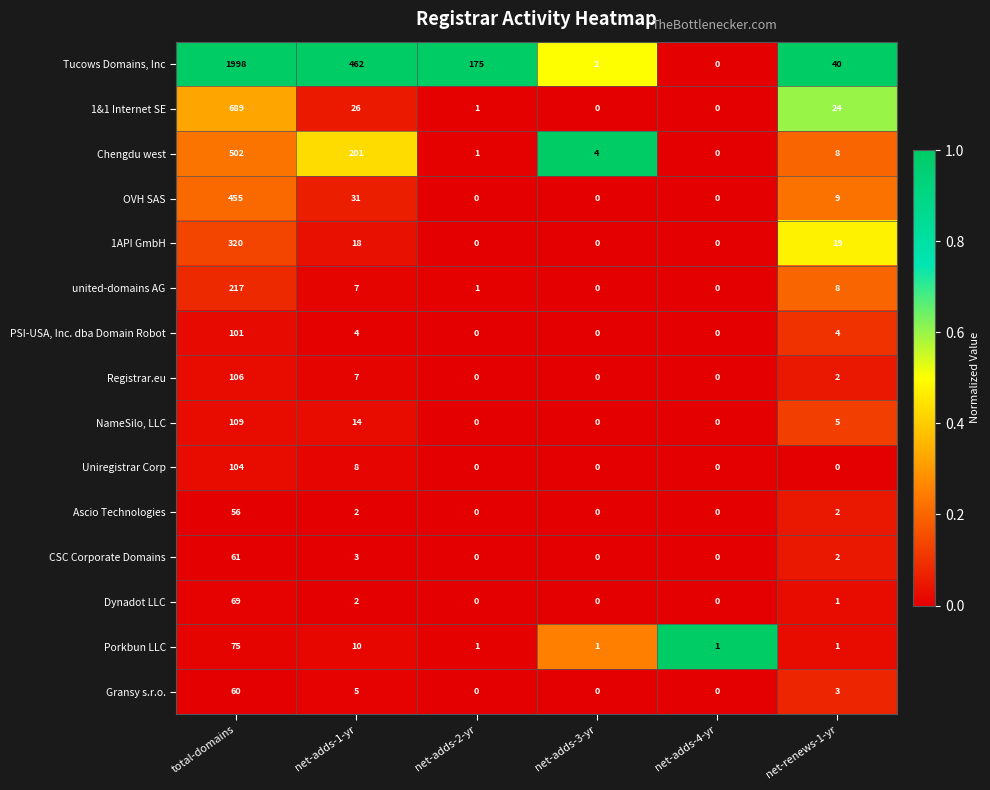

What is the spread (max minus min) of values at net-adds-2-yr?

175